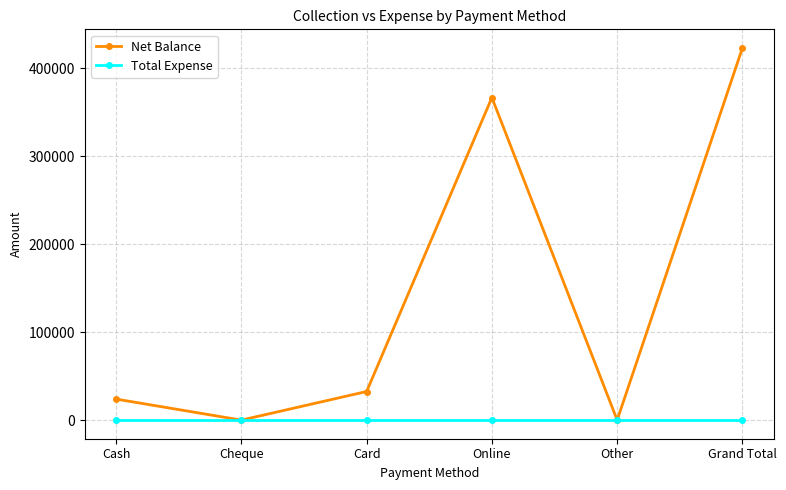

True or false: Net Balance has a value of 0 at Other.

True